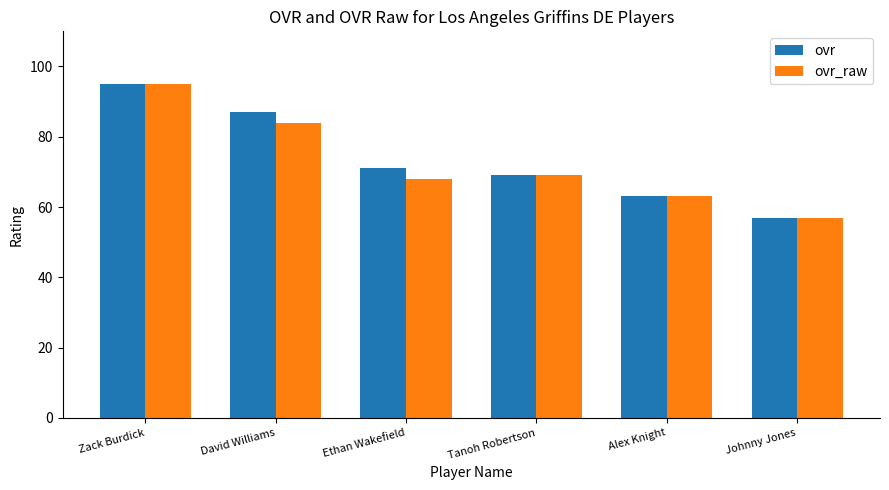

Reading left to right, list all the values displayed in this chart.

ovr: Zack Burdick=95	David Williams=87	Ethan Wakefield=71	Tanoh Robertson=69	Alex Knight=63	Johnny Jones=57
ovr_raw: Zack Burdick=95	David Williams=84	Ethan Wakefield=68	Tanoh Robertson=69	Alex Knight=63	Johnny Jones=57